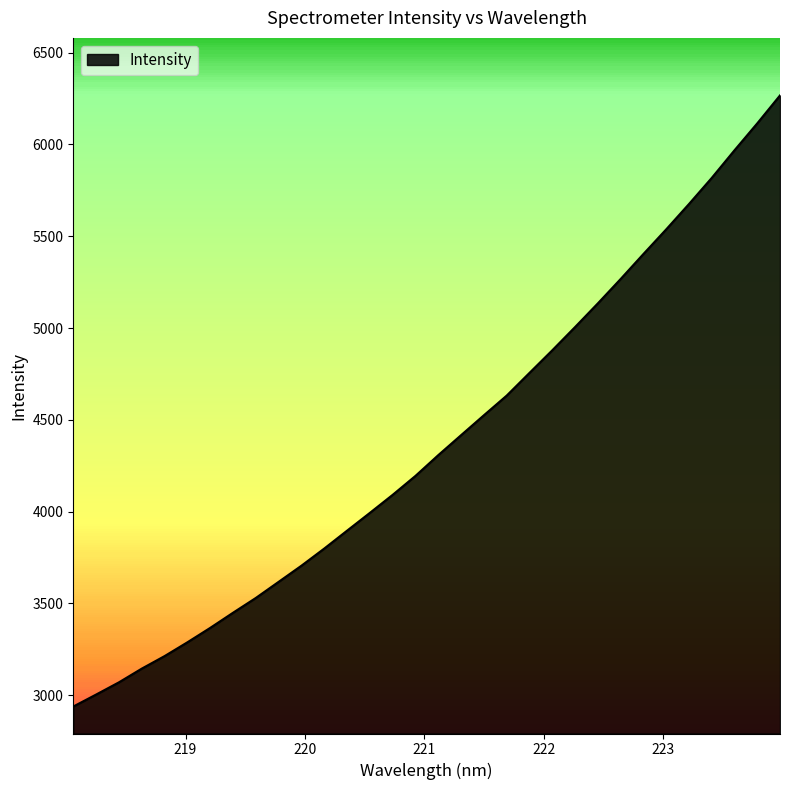

What is the maximum value shown in the chart?

6267.3